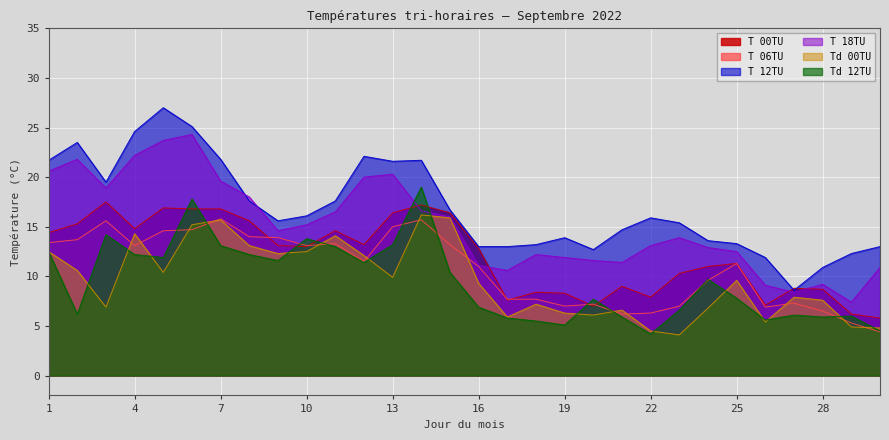

What is the value of the T 06TU point at the 29th from the left?

5.3